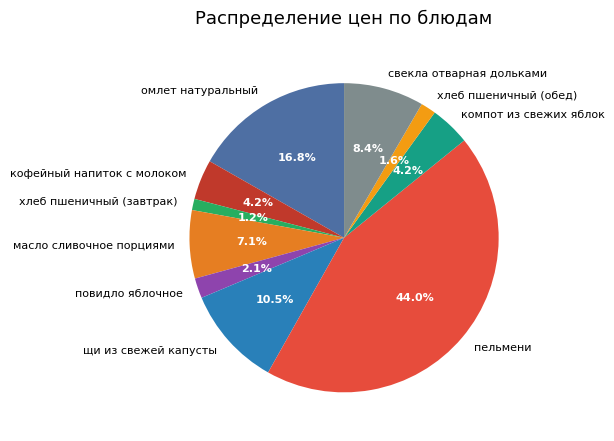

What portion of the pie excludes пельмени?

56.0%